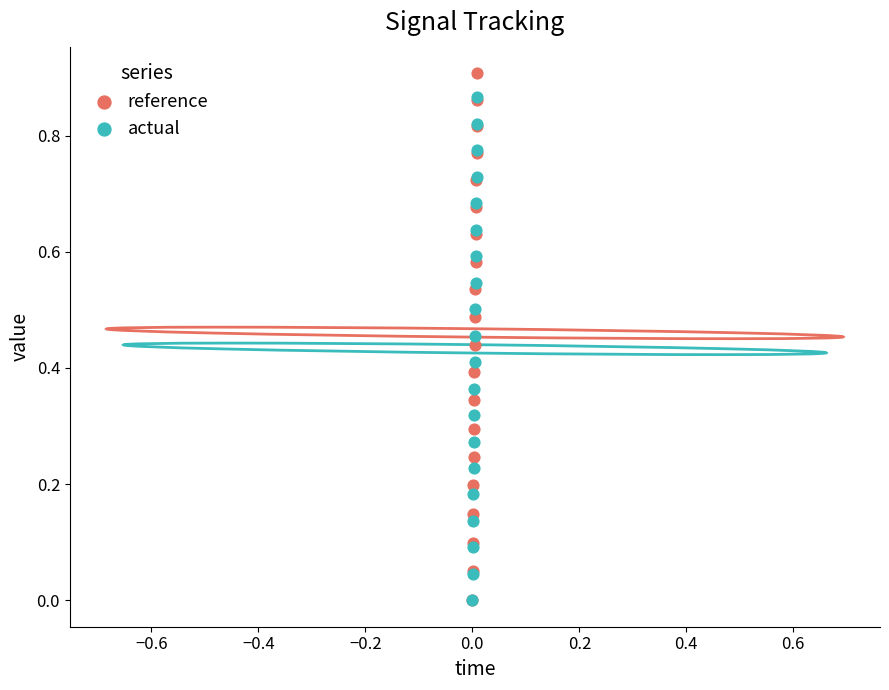

What are all the series names shown in the legend?

reference, actual